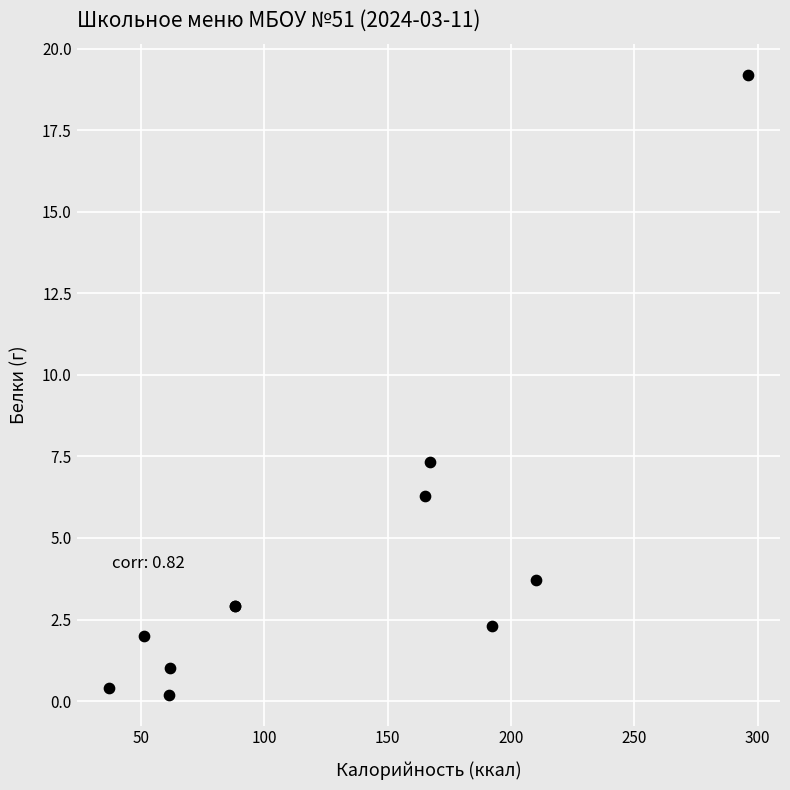

What Y value in the scatter plot is closest to 9?

7.3